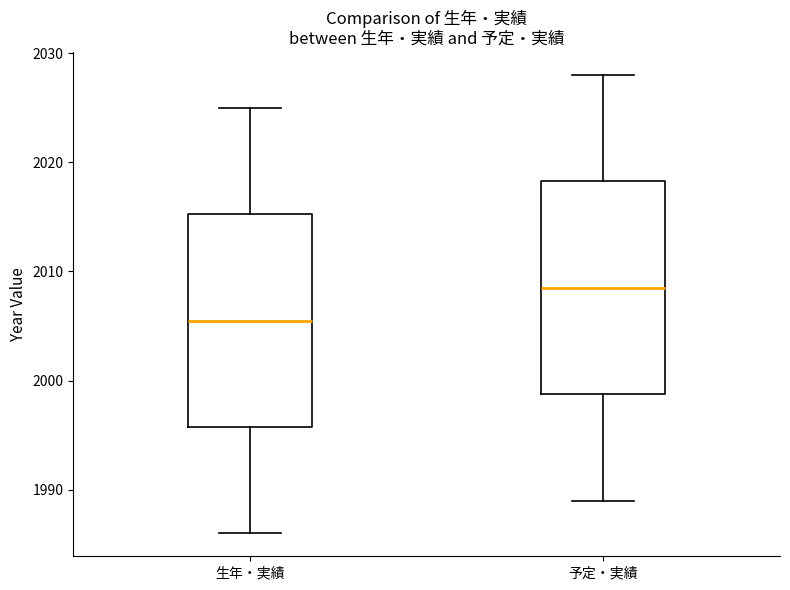

Reading left to right, transcribe this box plot: for each box, give where its median line is, the range the box spans, and where its two whiskers end, as read against the y-axis. The values are not printed on the chart, so give them approximately, as read against the axis.

生年・実績: median 2006, box 1996 to 2015, whiskers 1986 to 2025
予定・実績: median 2009, box 1999 to 2018, whiskers 1989 to 2028